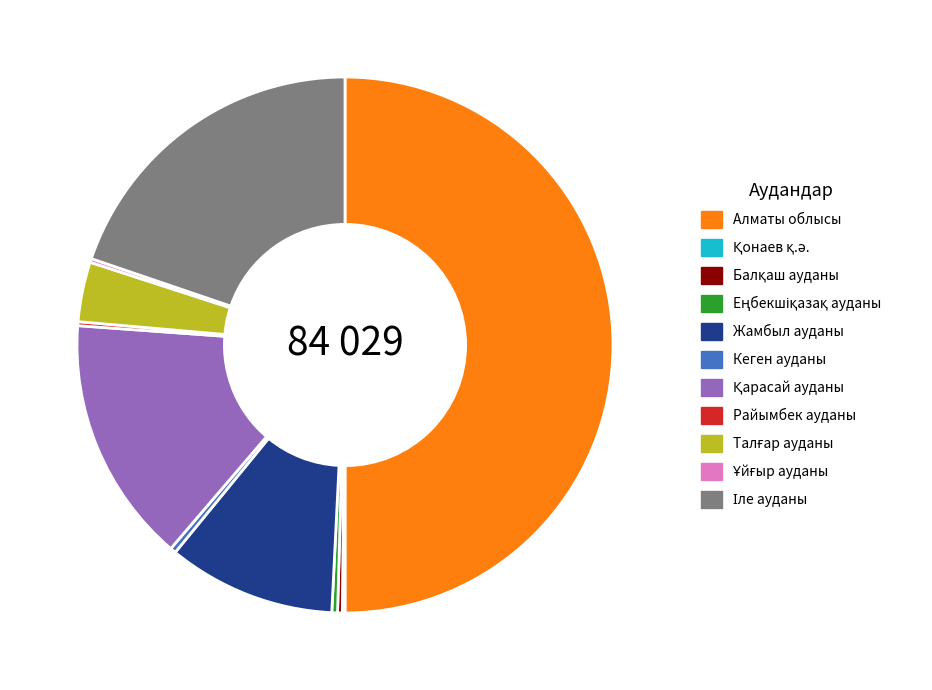

Is it true that Жамбыл ауданы is 10% of the pie?

True